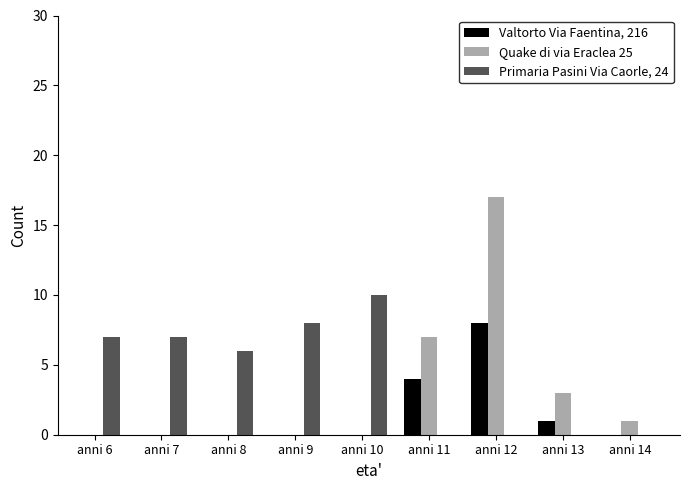

What is the total value across all series at anni 11?

11